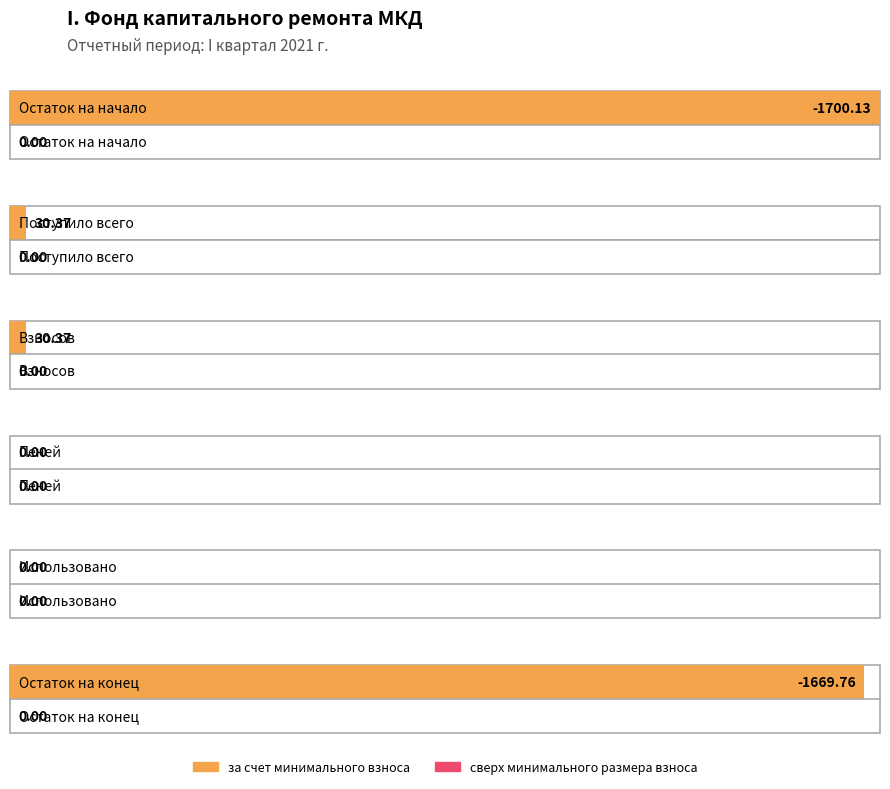

What is the value of the за счет минимального взноса bar at the 2nd from the left?

30.4